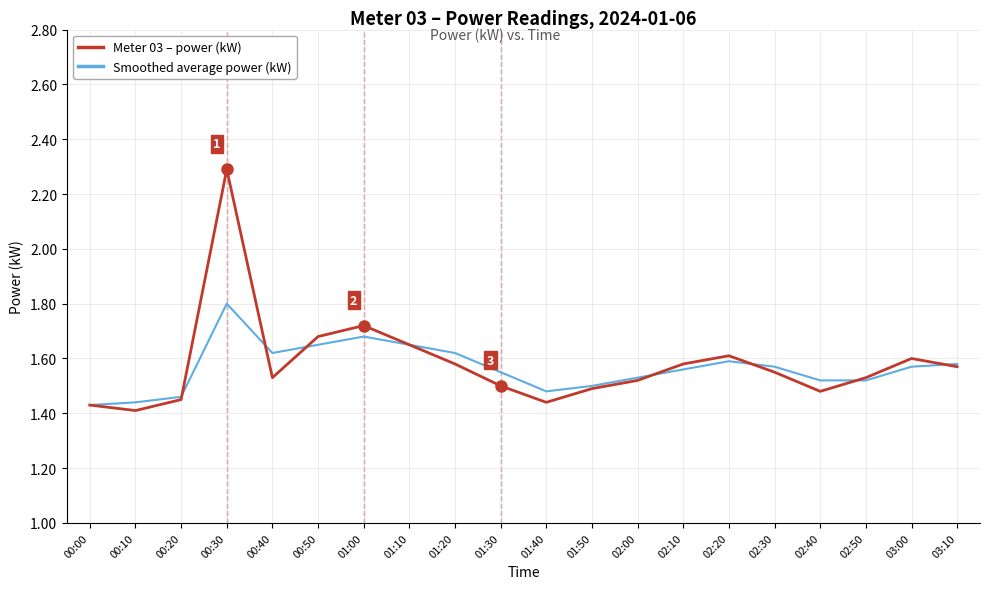

Rank the series by their maximum value, from highest to lowest.

Meter 03 – power (kW), Smoothed average power (kW)